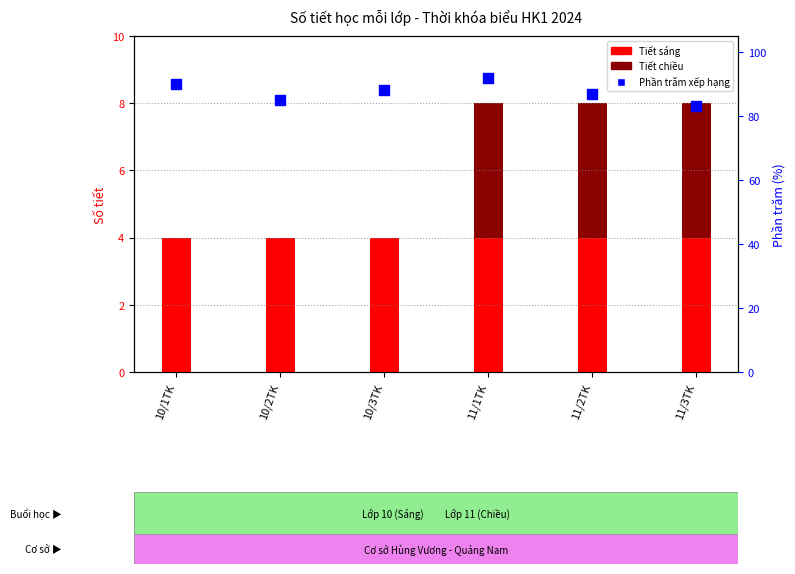

Which series contains the lowest Y value?

Tiết chiều